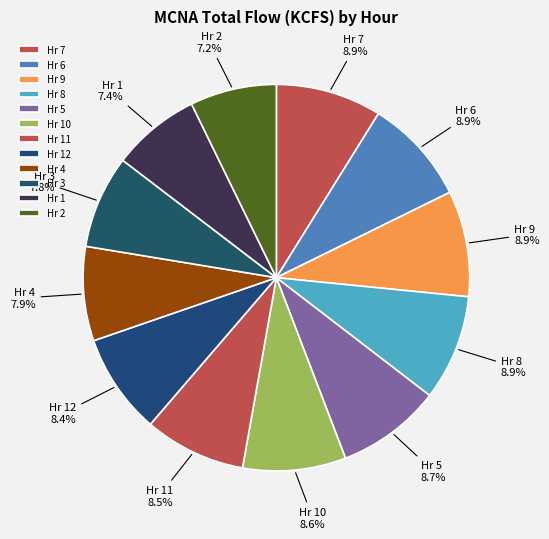

How many segments does this pie chart have?

12